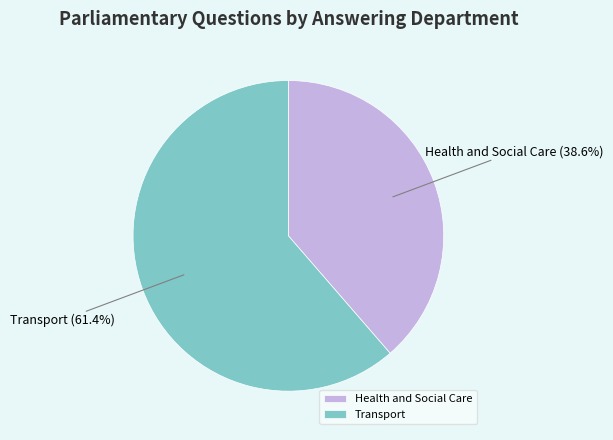

What is the largest slice in the pie chart?

Transport